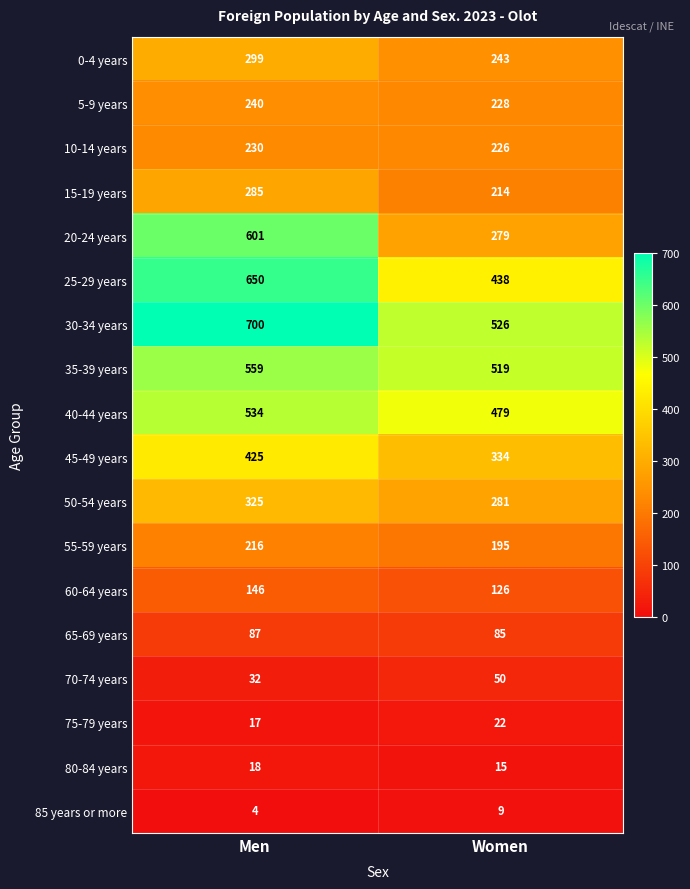

True or false: 50-54 years has a value of 281 at Women.

True